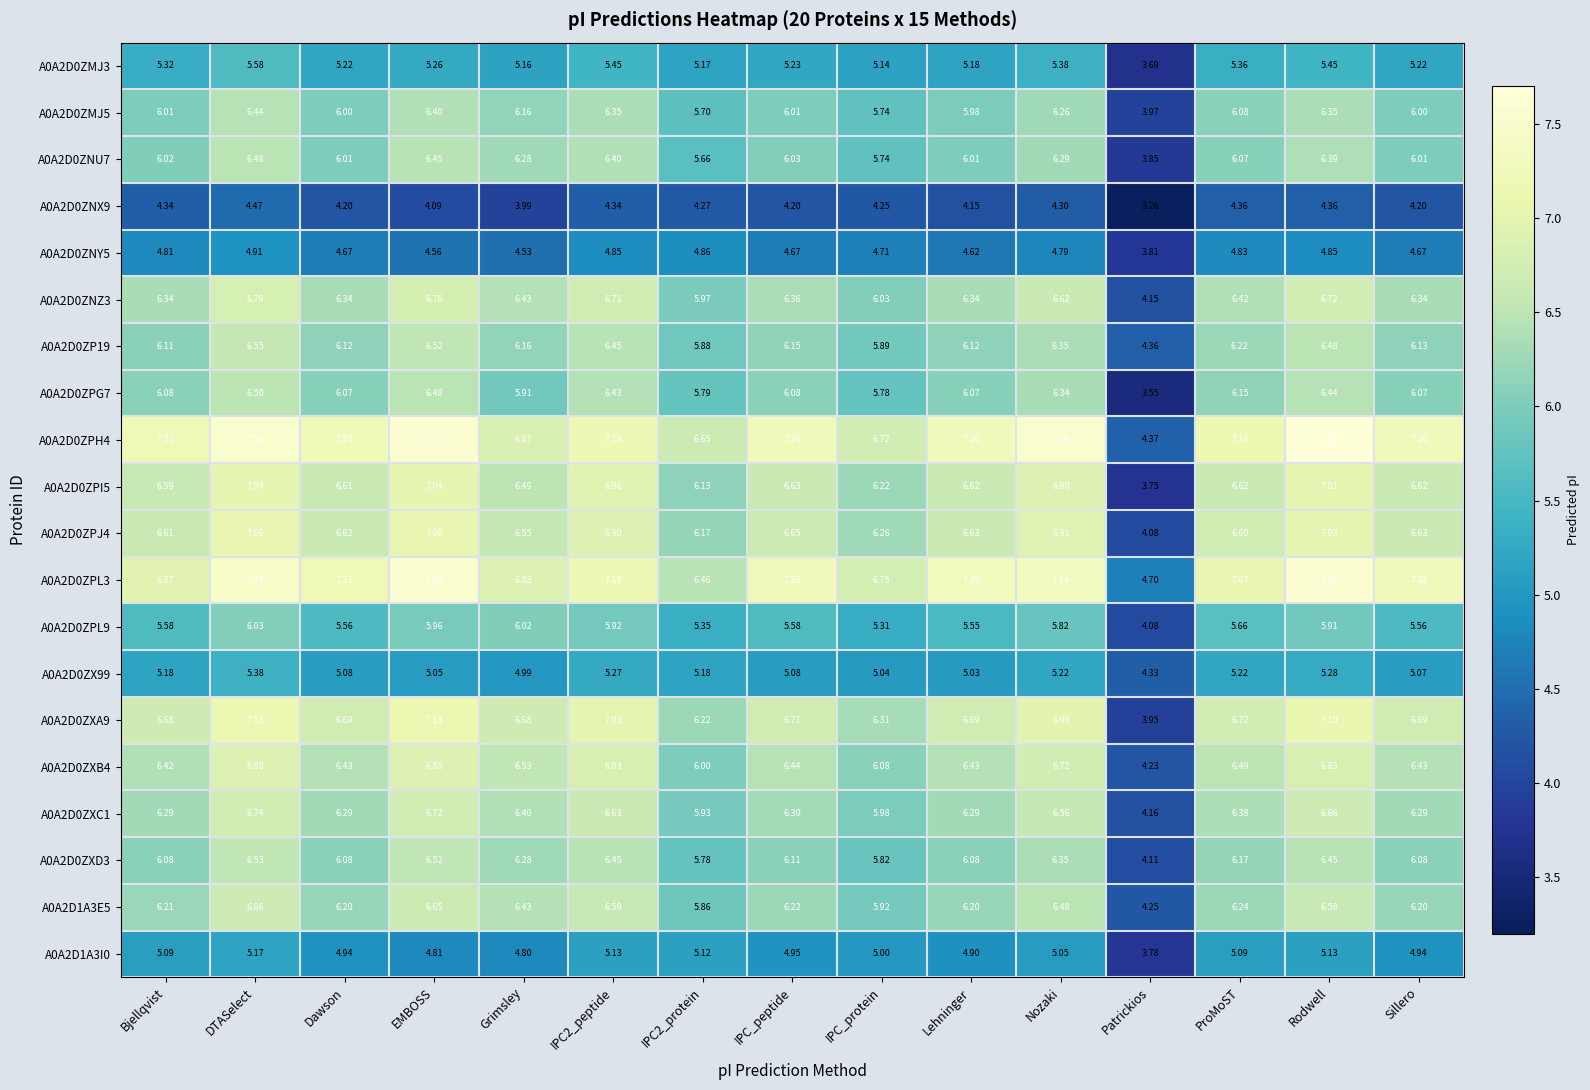

Which label corresponds to the smallest value in the chart?

Patrickios